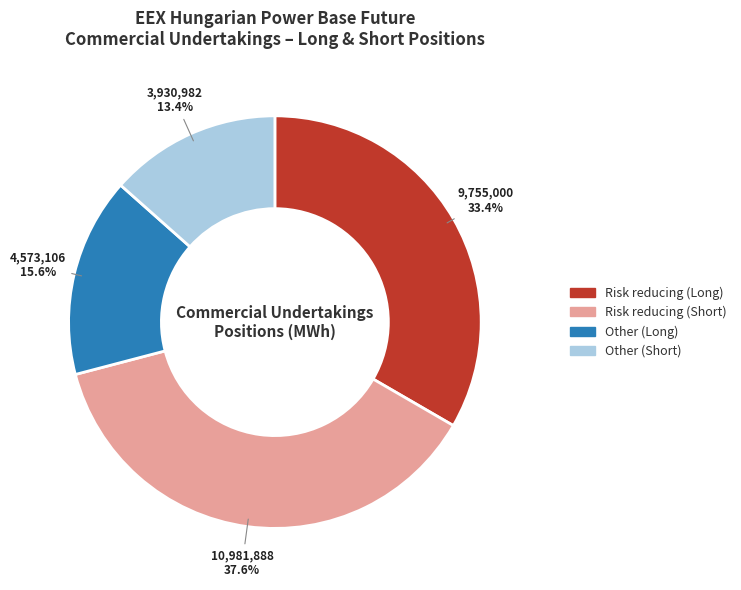

To the nearest percent, what is the average slice percentage?

25%